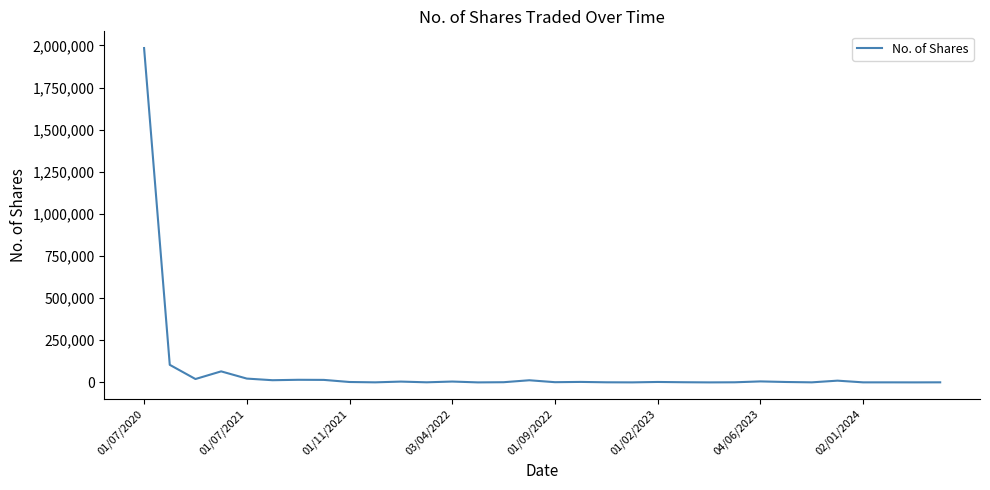

What is the difference between the maximum and minimum values?

1984364